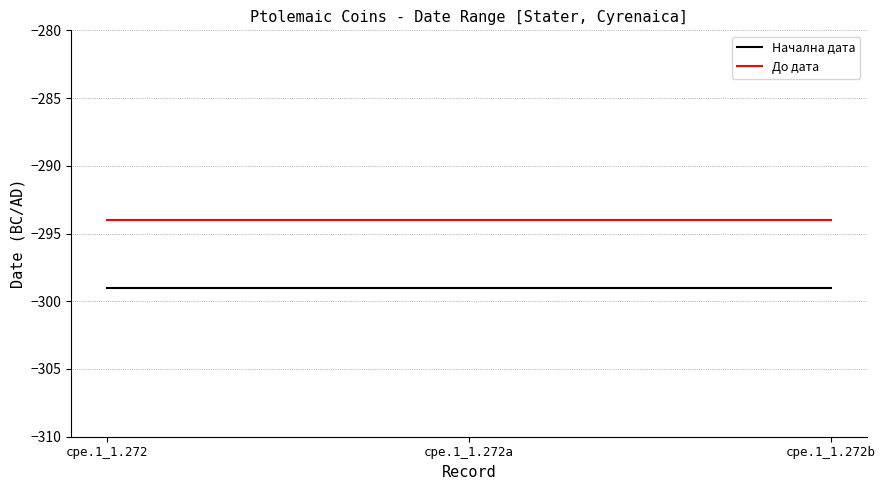

Is it true that До дата equals -294 at cpe.1_1.272a?

True